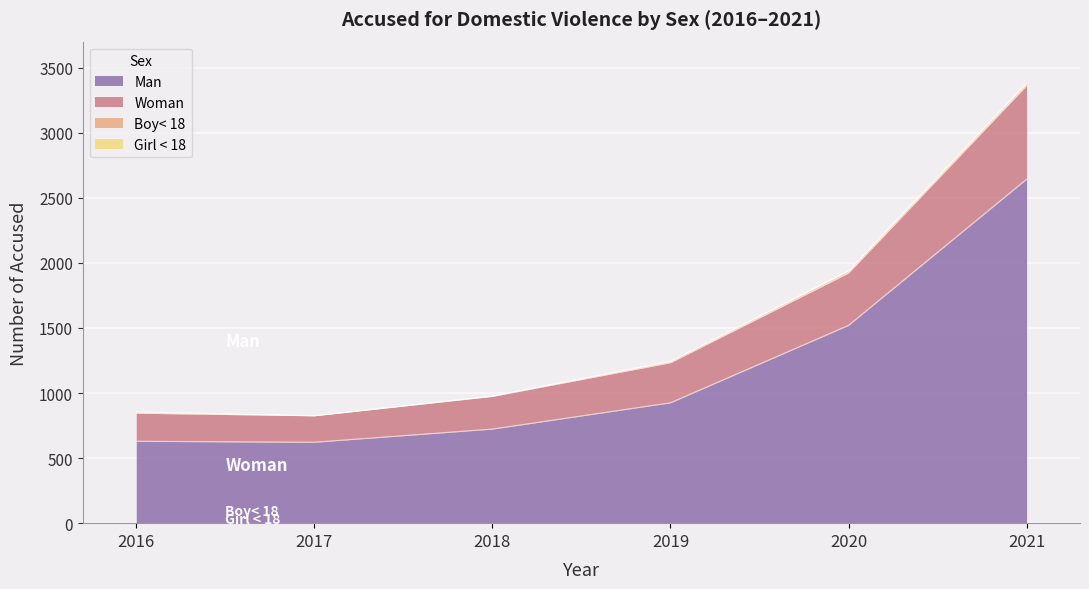

Which label corresponds to the largest value in the chart?

2021